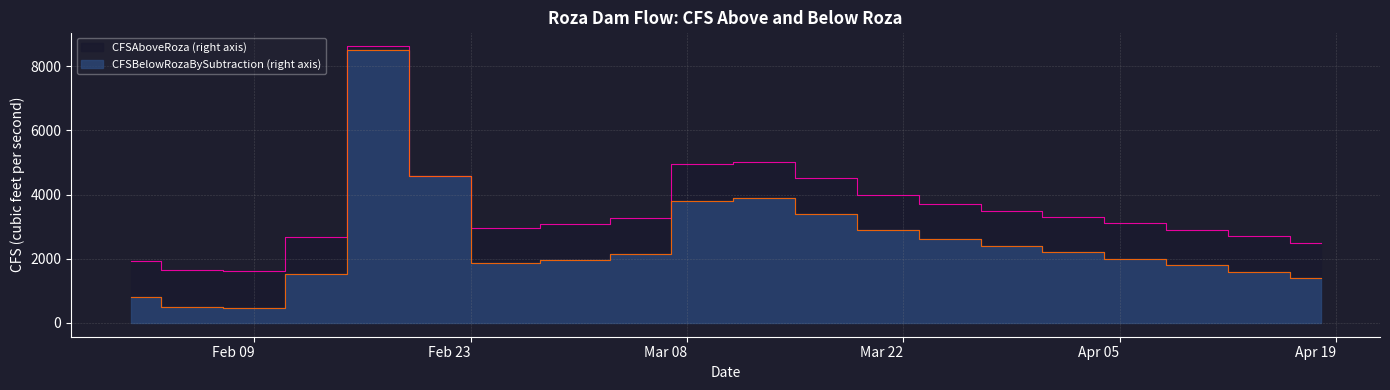

How many lines are shown in the chart?

2